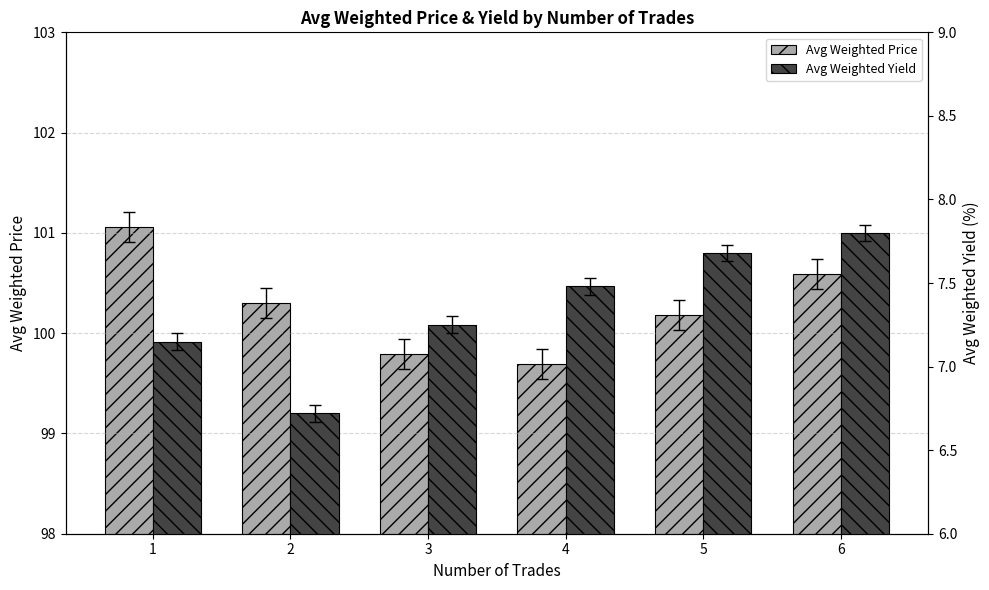

Rank the categories by Avg Weighted Yield value from highest to lowest.

6, 5, 4, 3, 1, 2